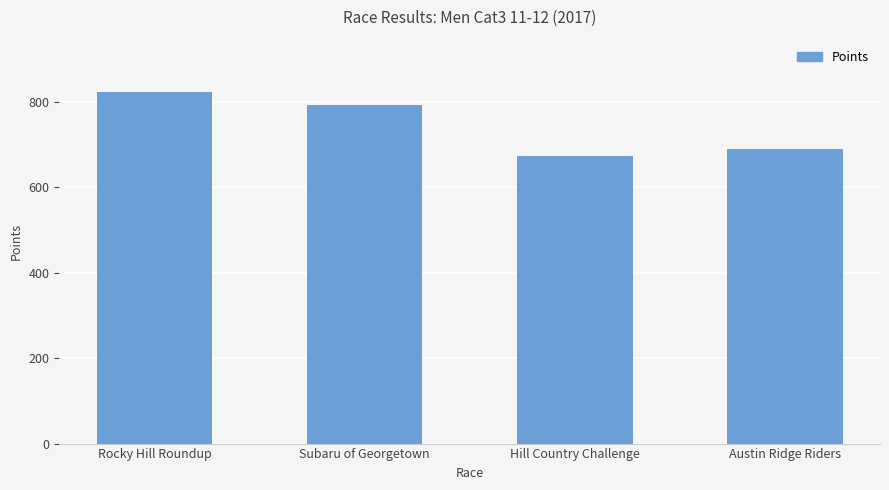

How many bars are there in total?

4